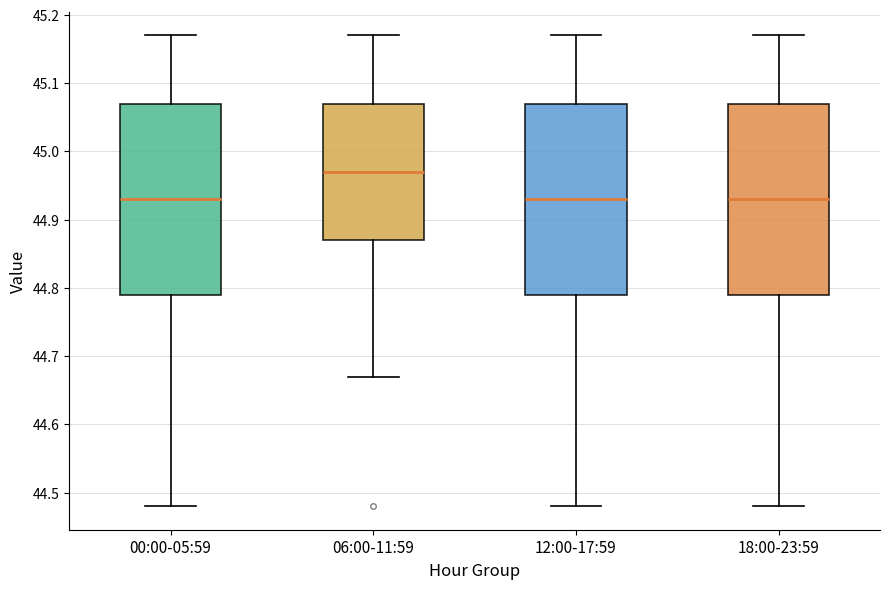

Where is the lower edge of the box for 06:00-11:59 on the y-axis? The values are not printed on the chart, so give them approximately, as read against the axis.

44.87